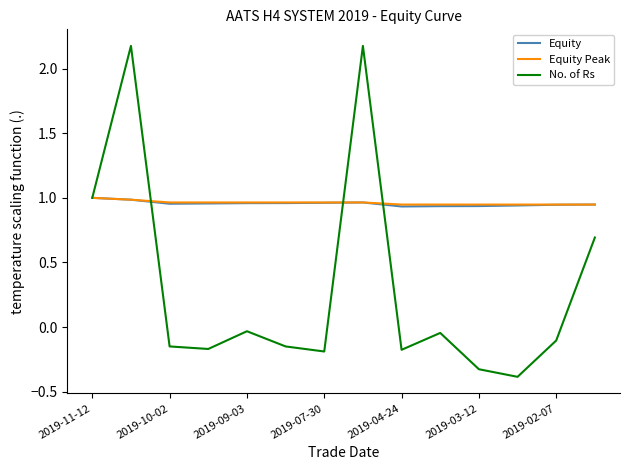

What is the difference between the maximum and minimum values in the Equity Peak series?

0.1